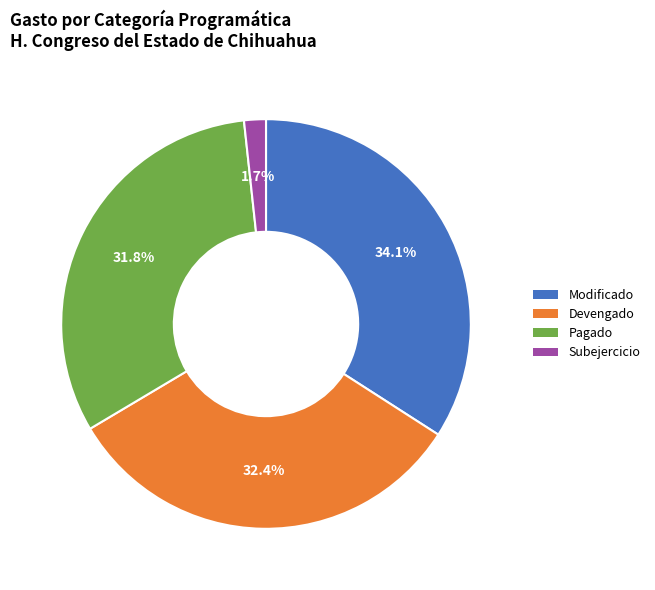

Is it true that Devengado is 32% of the pie?

True